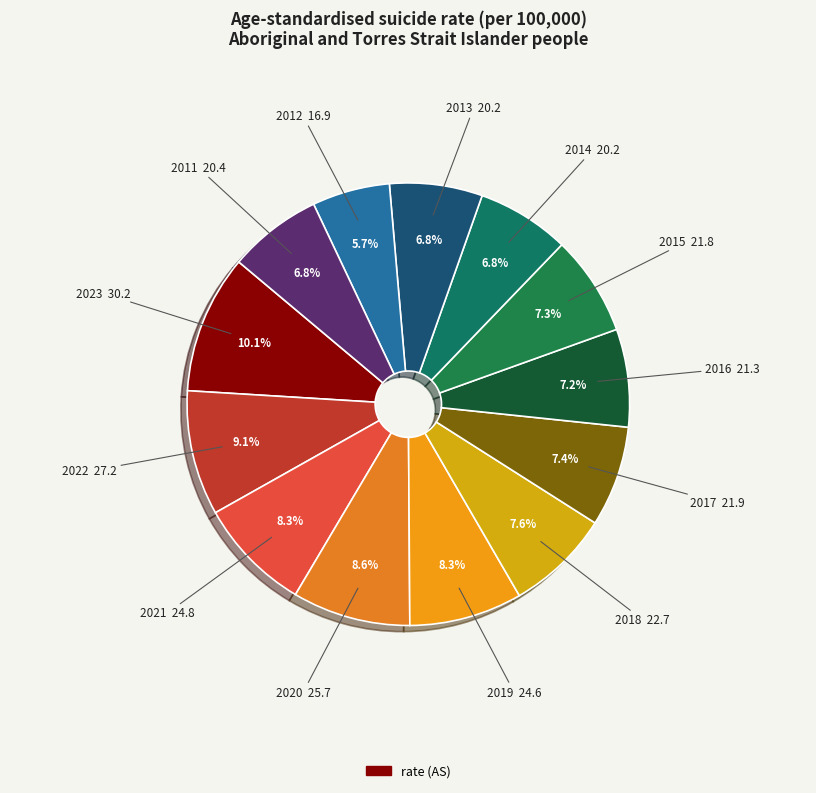

Count the number of slices in the pie.

13